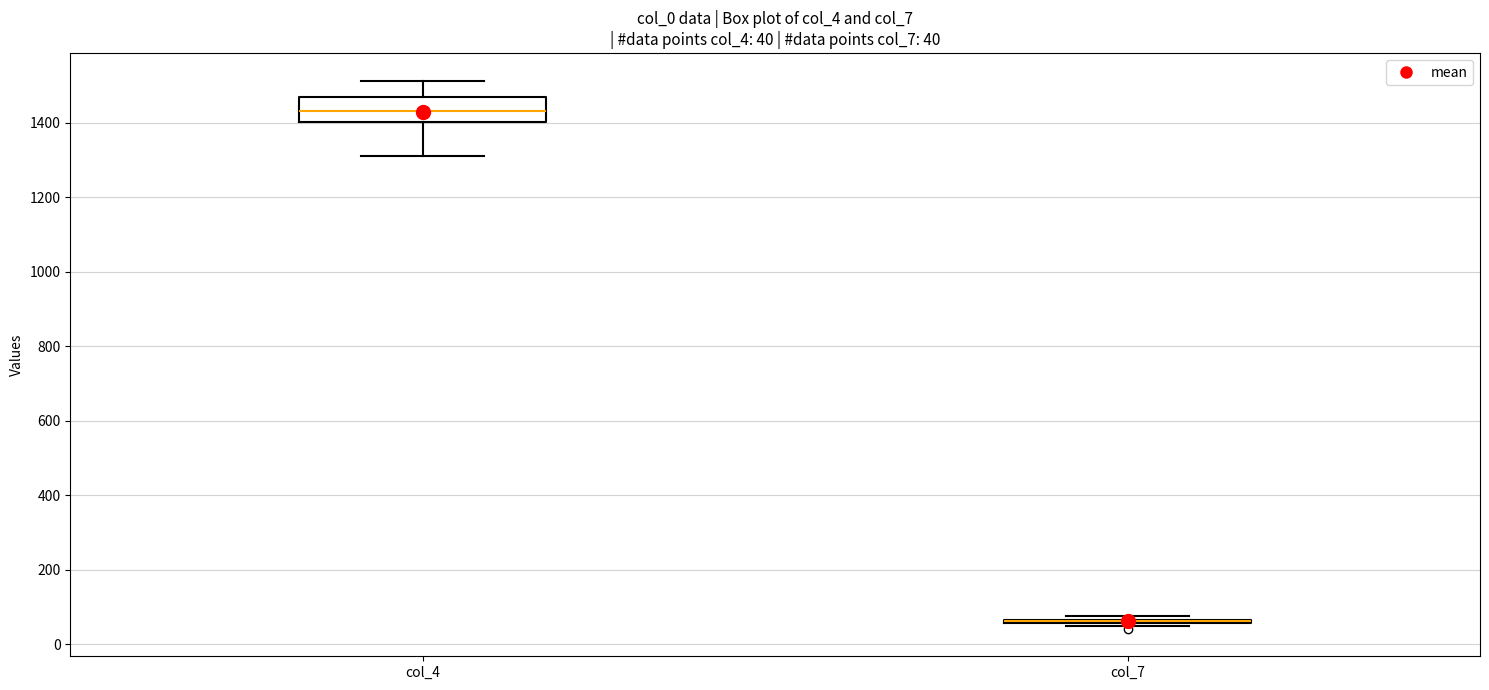

Which box is the tallest, from its lower edge to its upper edge?

col_4